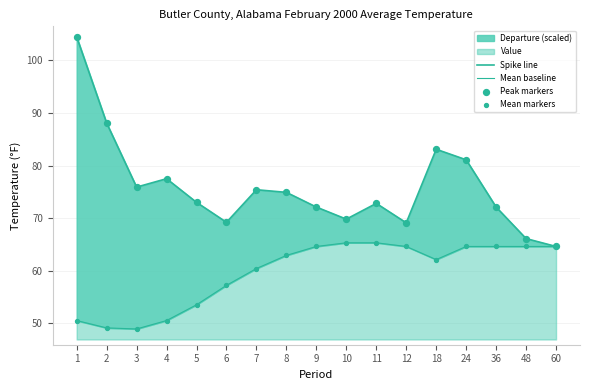

What is the total value across all series at 12?

267.4